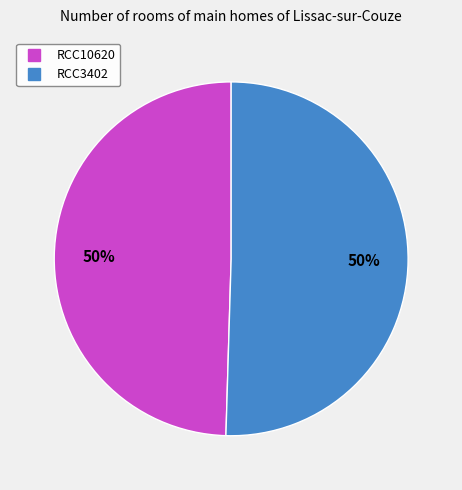

Do RCC10620 and RCC3402 together represent more than half of the pie?

Yes